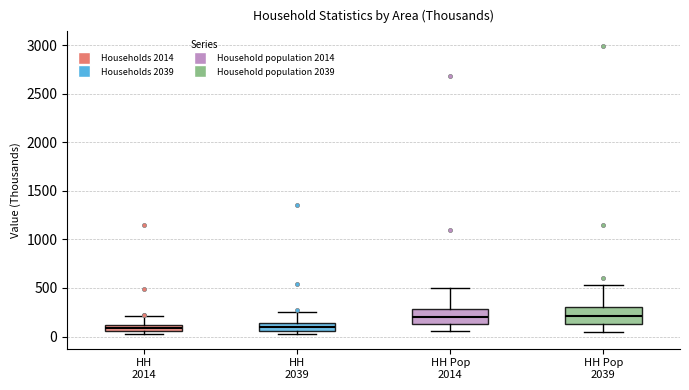

Where is the upper edge of the box for HH Pop 2039 on the y-axis? The values are not printed on the chart, so give them approximately, as read against the axis.

300